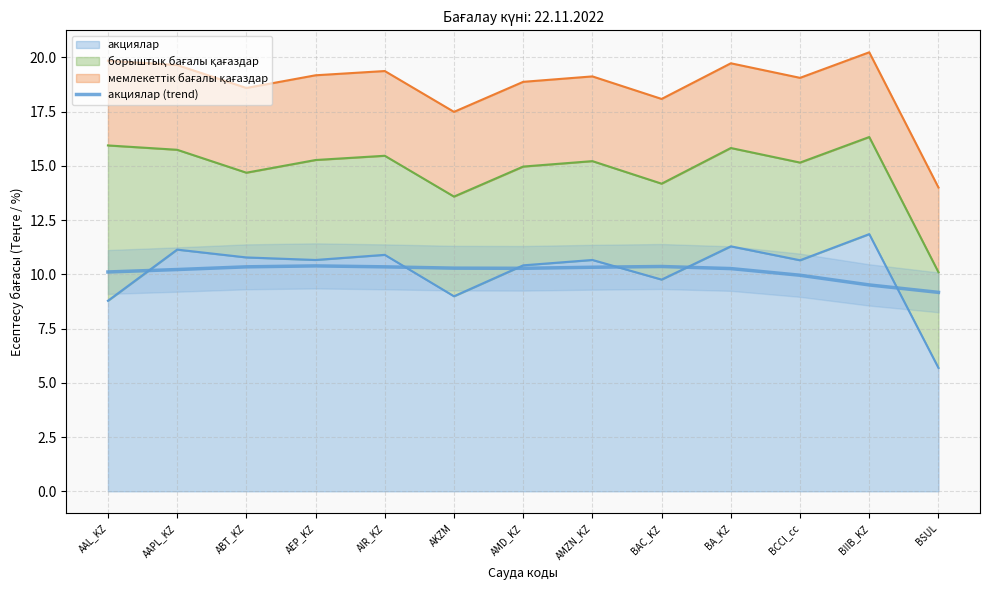

How many data points does each series have?

13